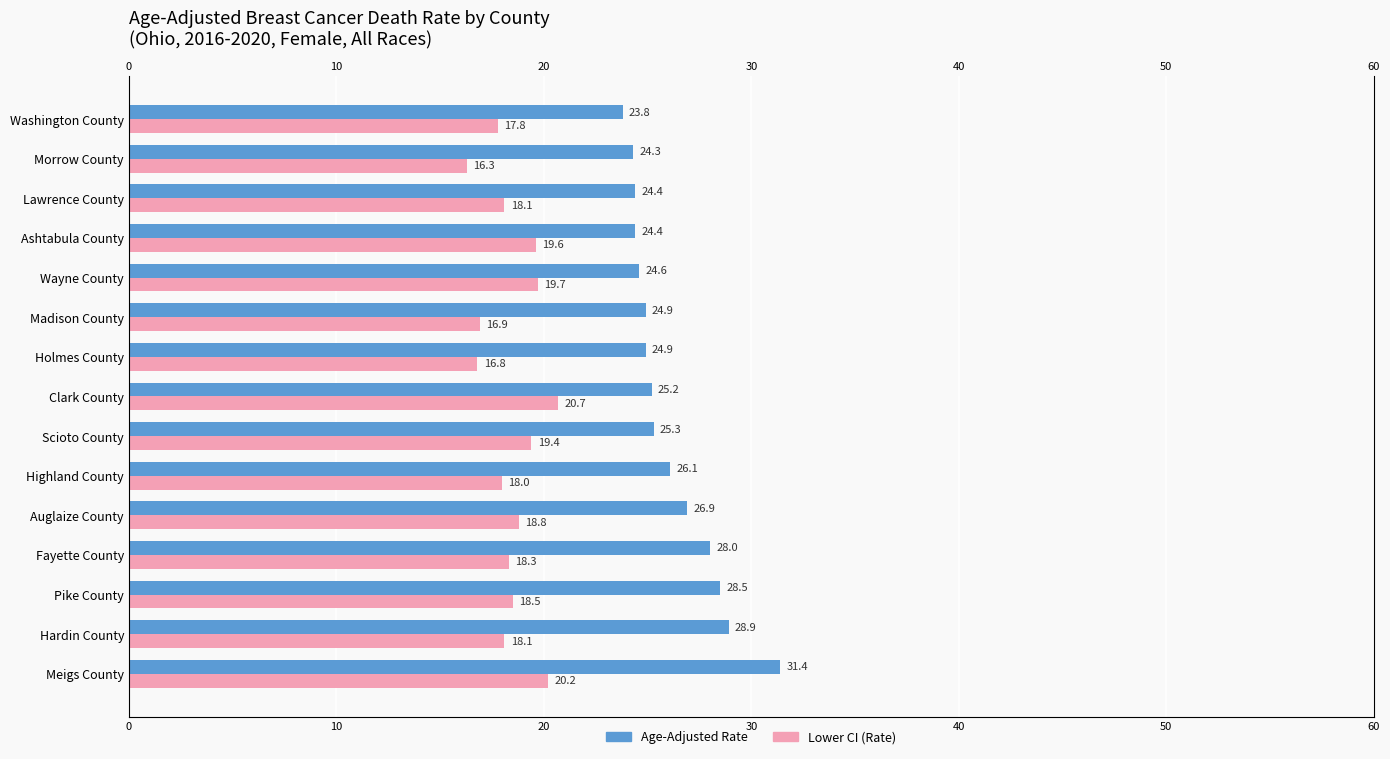

Is the value of Lower CI (Rate) at Hardin County greater than the value of Age-Adjusted Rate at Lawrence County?

No